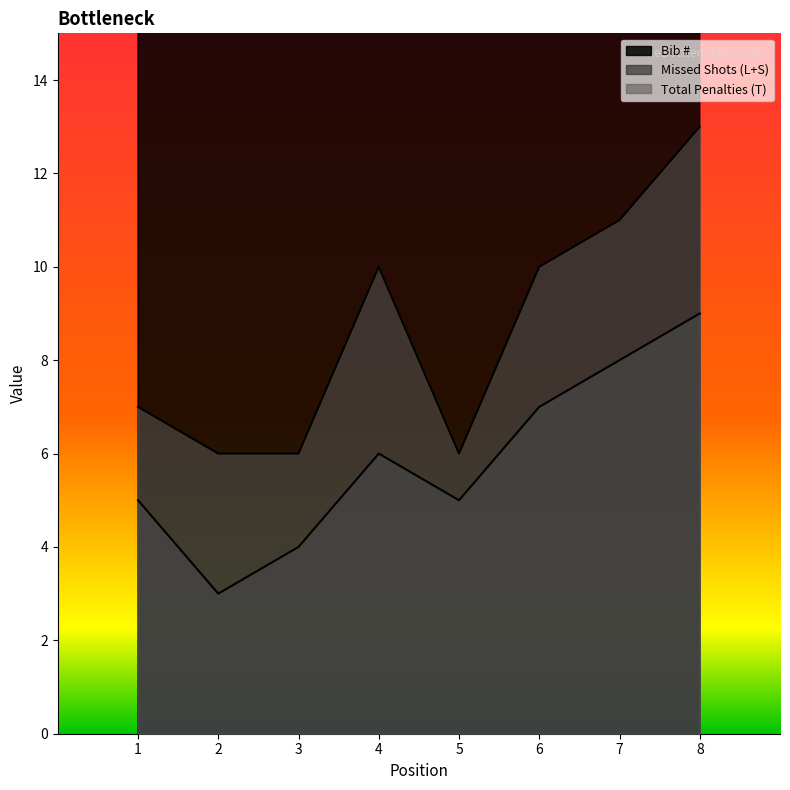

The value of Missed Shots (L+S) at 1 is 1. True or false?

False